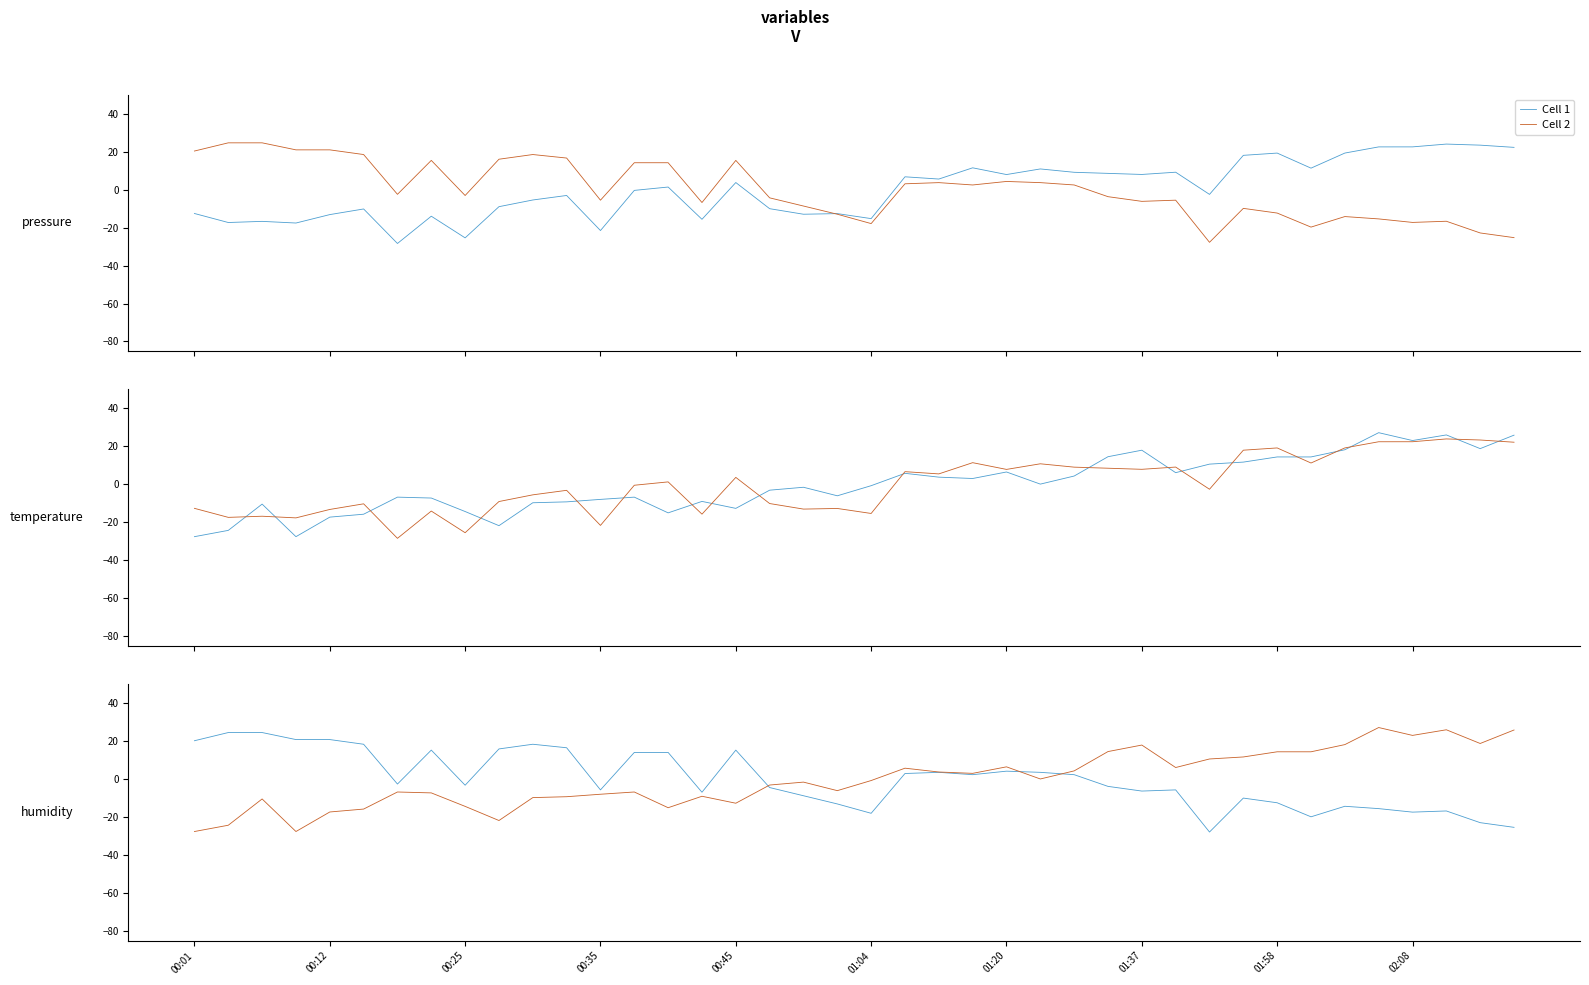

What is the difference between the Cell 1 values at 25 and 00:35?

17.3